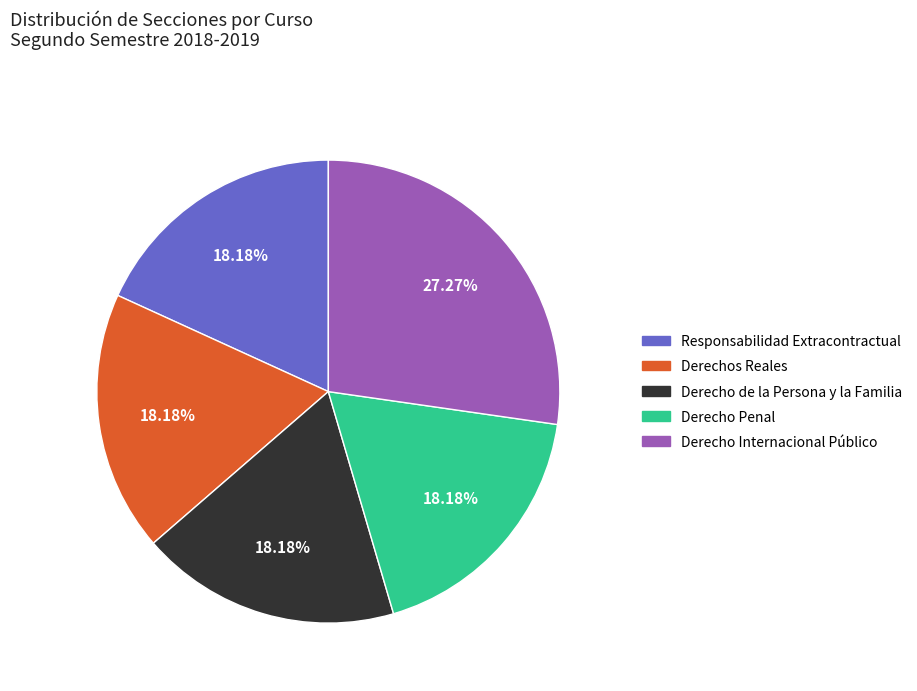

The Derechos Reales slice represents 18% of the pie. True or false?

True